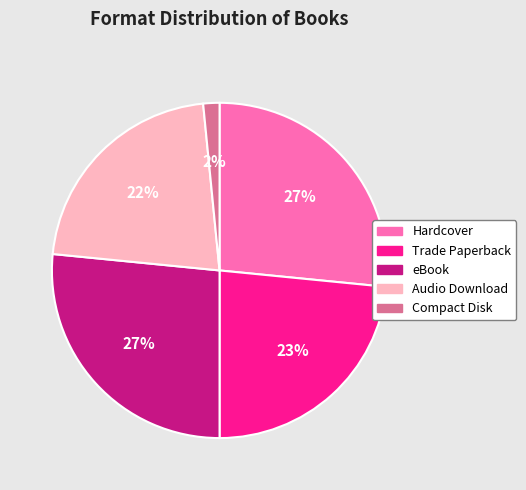

Does any single category account for the majority?

No